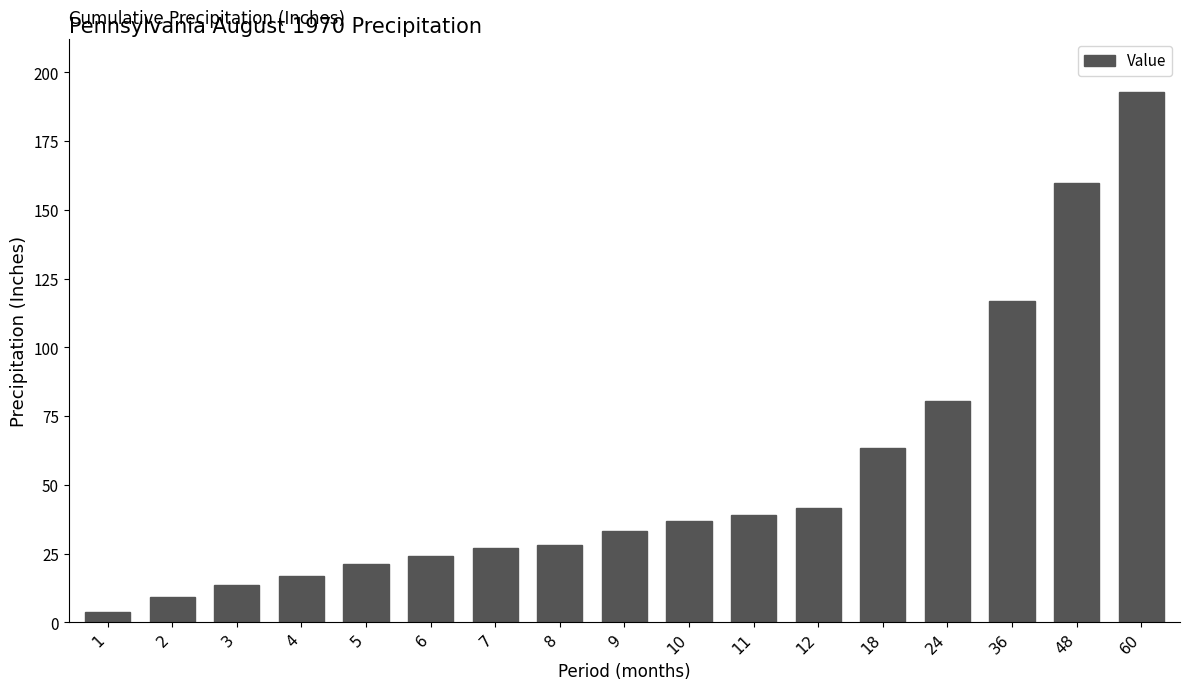

What is the sum of the values at 2 and 48?

169.1